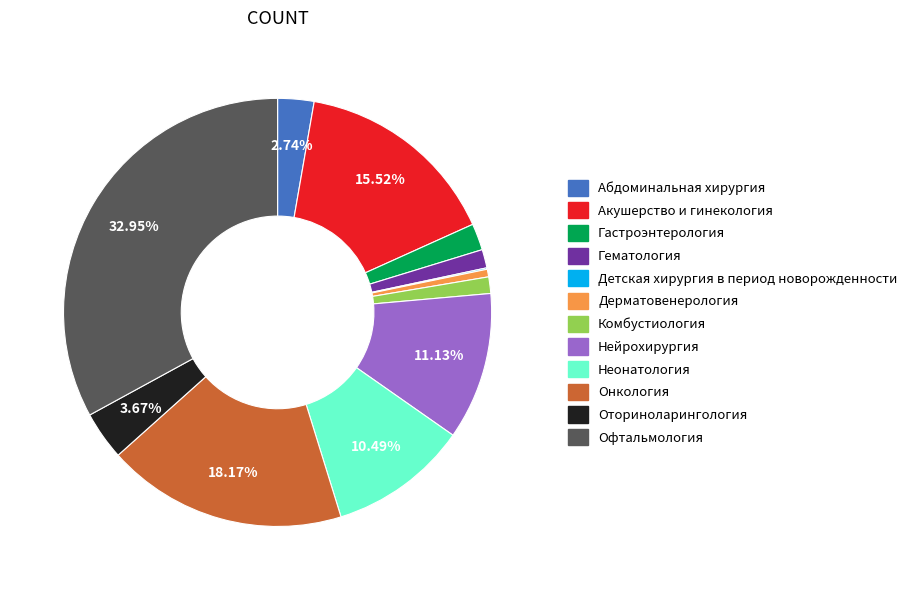

Do Абдоминальная хирургия and Гематология together represent more than half of the pie?

No